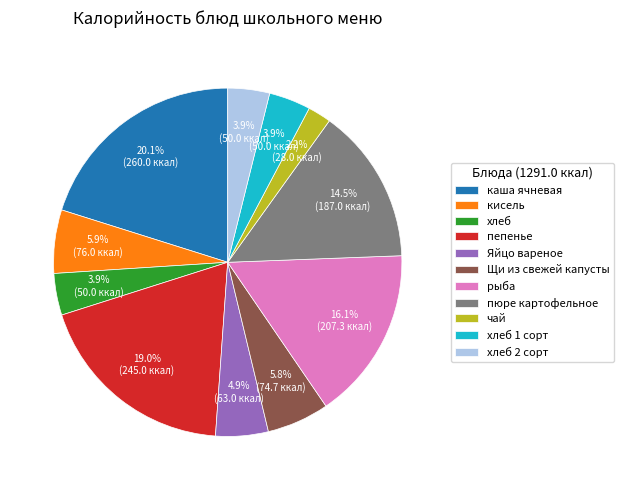

Count the number of slices in the pie.

11